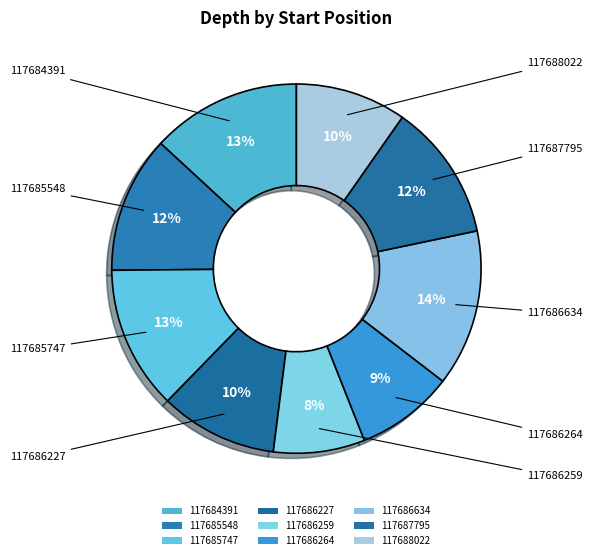

What is the ratio of the value at 117688022 to the value at 117687795?

0.8